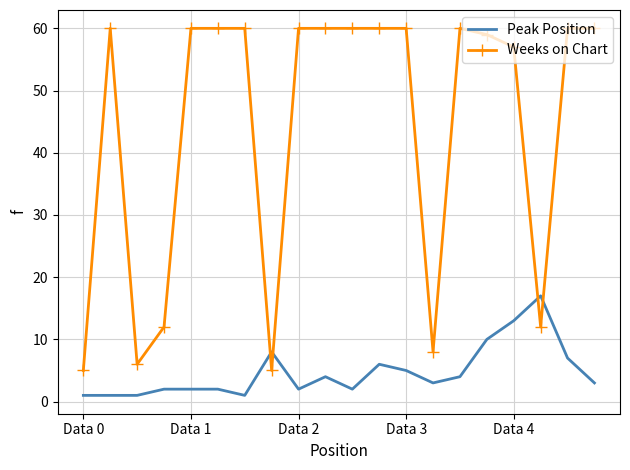

Which series ends up on top after the final intersection of Weeks on Chart and Peak Position?

Weeks on Chart